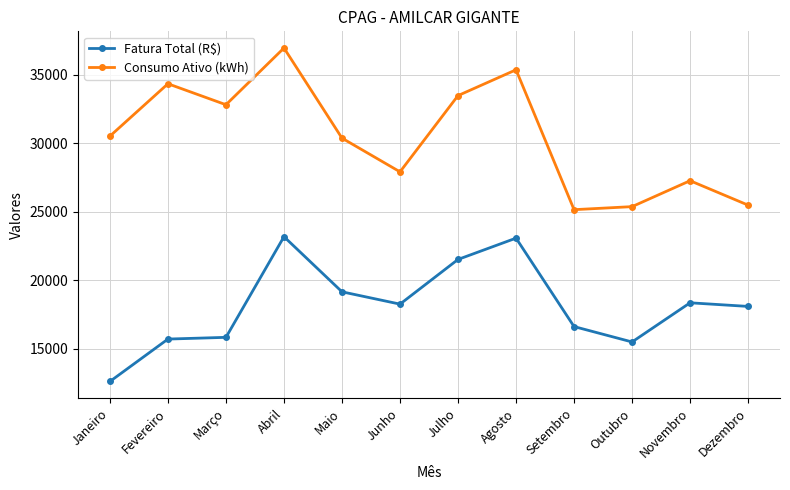

What is the approximate value of Fatura Total (R$) at Maio?

19147.0